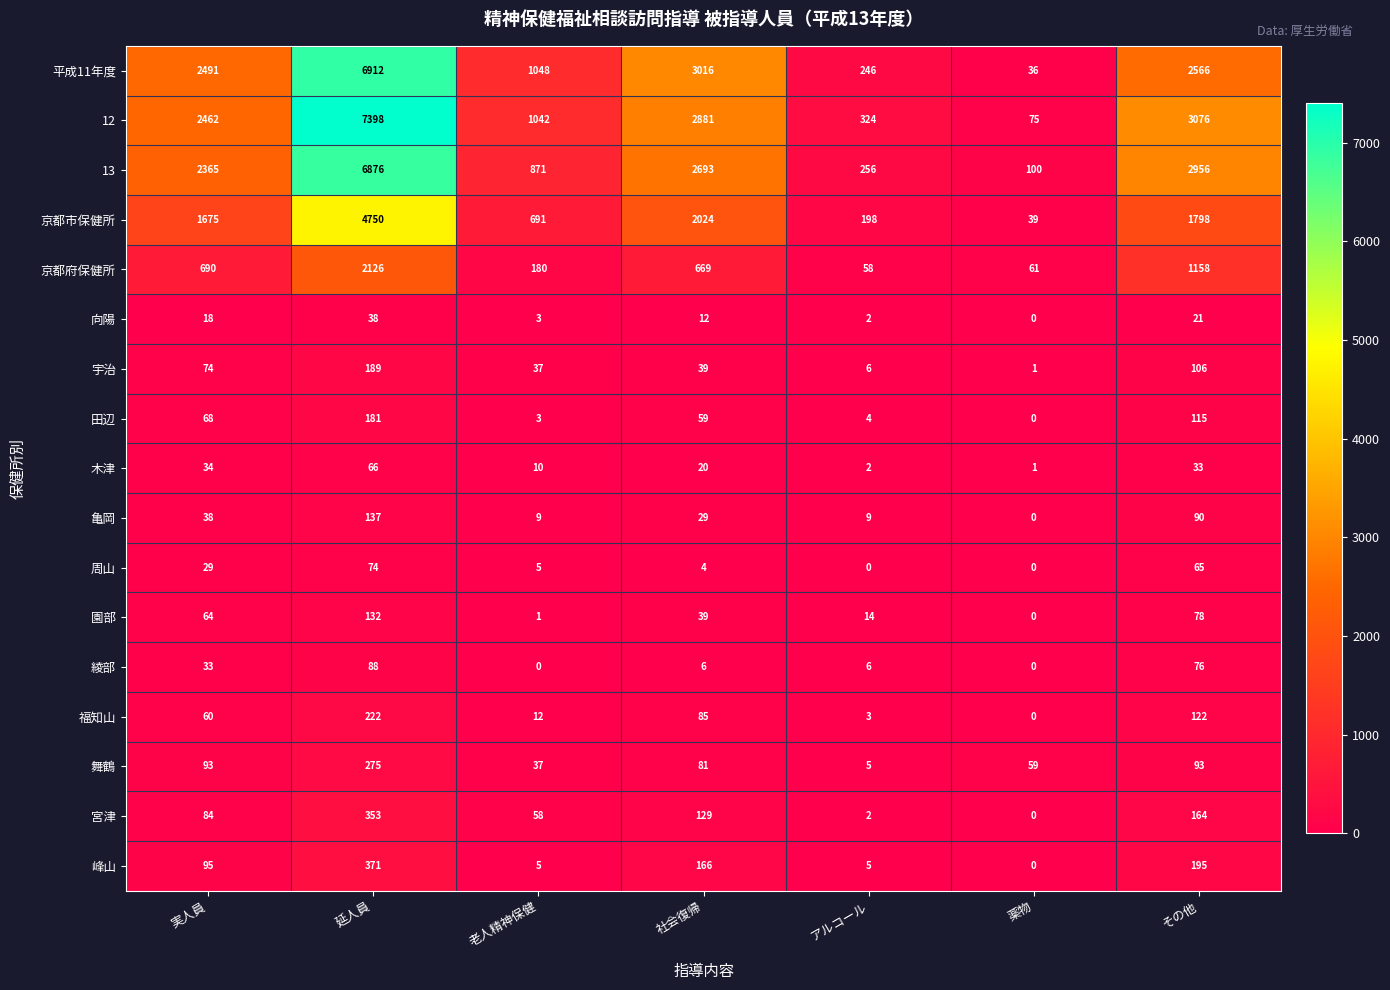

Which series has the widest spread of values?

12